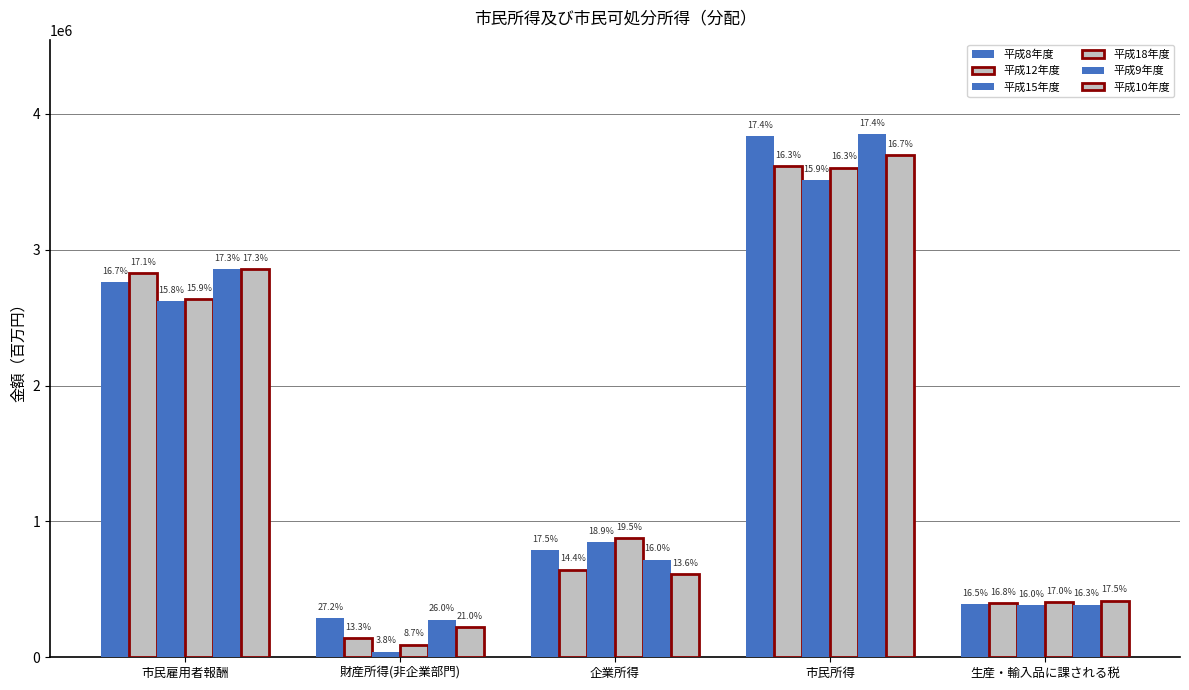

How many bars are there in total?

30